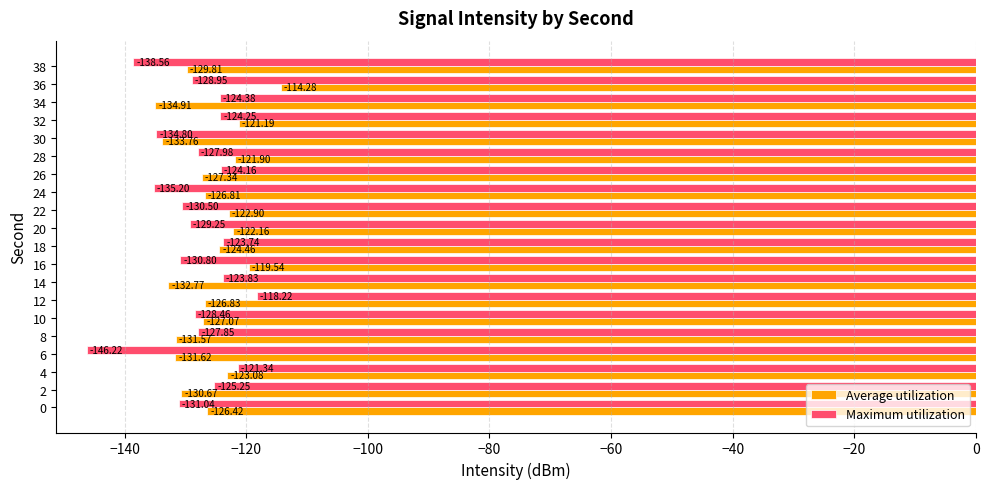

What is the difference between the highest and lowest values at 0?

4.6